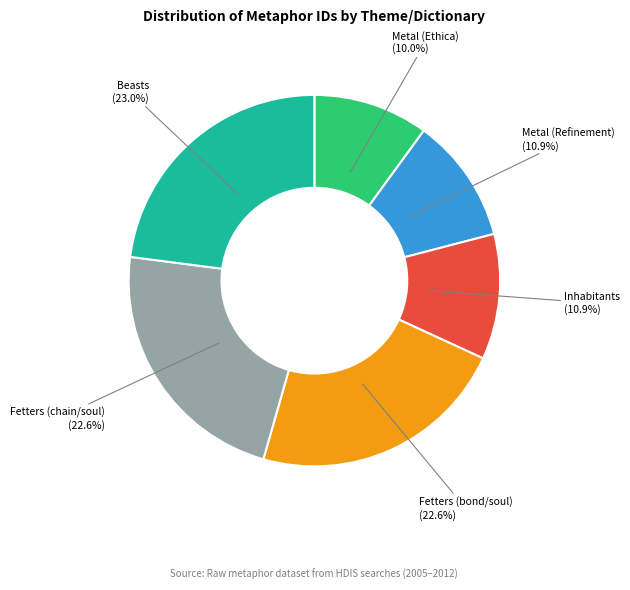

How many segments does this pie chart have?

6